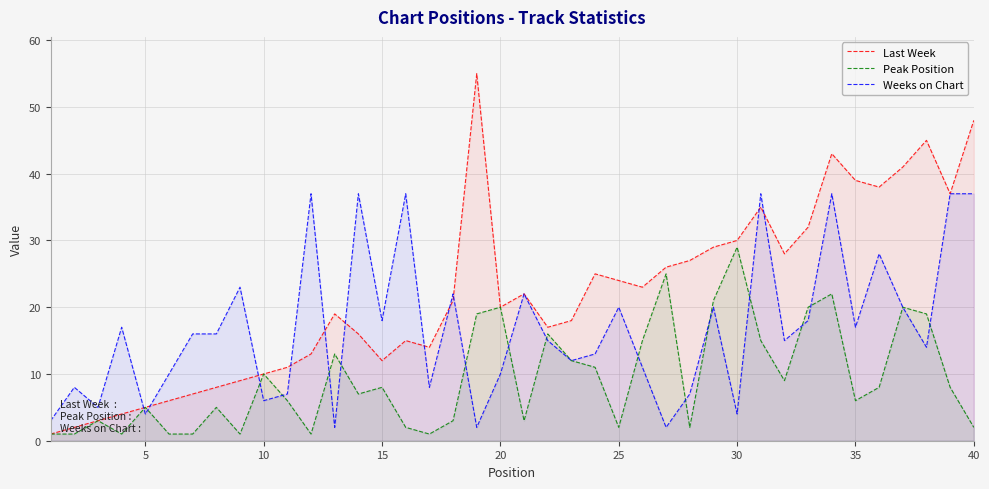

True or false: Weeks on Chart has more than 2 interior local peaks.

True